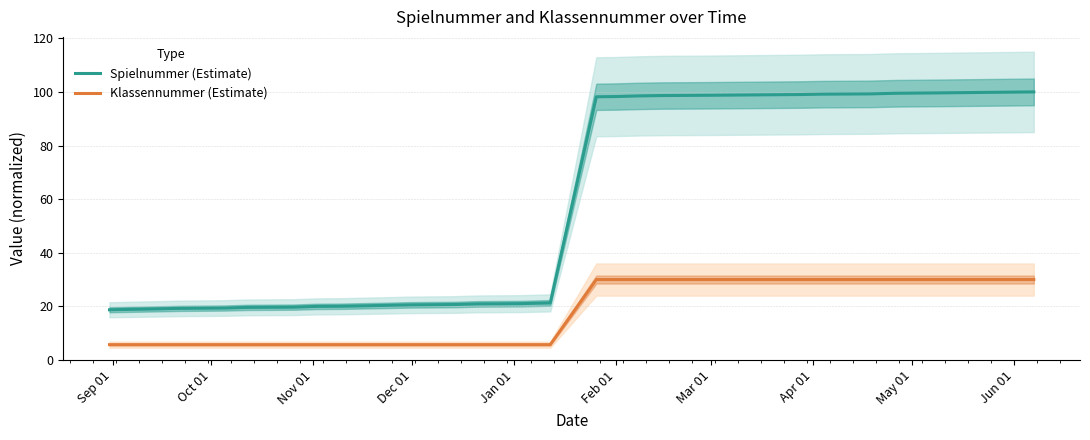

What is the difference between the second highest and second lowest values in the Spielnummer (Estimate) series?

80.7